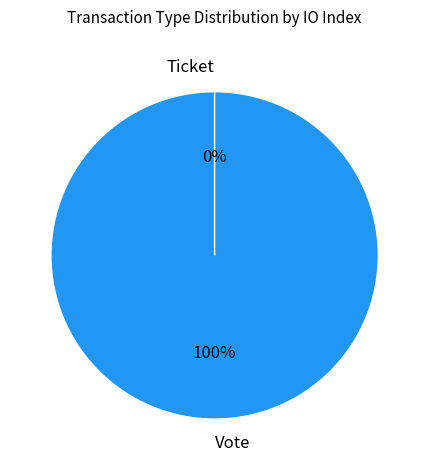

Which category has the smallest portion of the pie?

Ticket